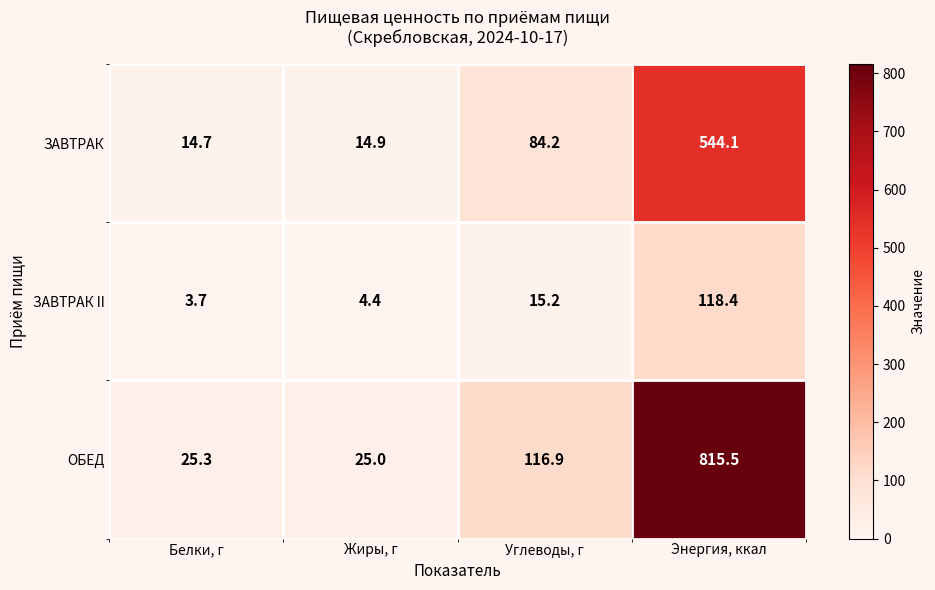

Reading left to right, list all the values displayed in this chart.

ЗАВТРАК: 14.7	14.9	84.2	544.1
ЗАВТРАК II: 3.7	4.4	15.2	118.4
ОБЕД: 25.3	25.0	116.9	815.5